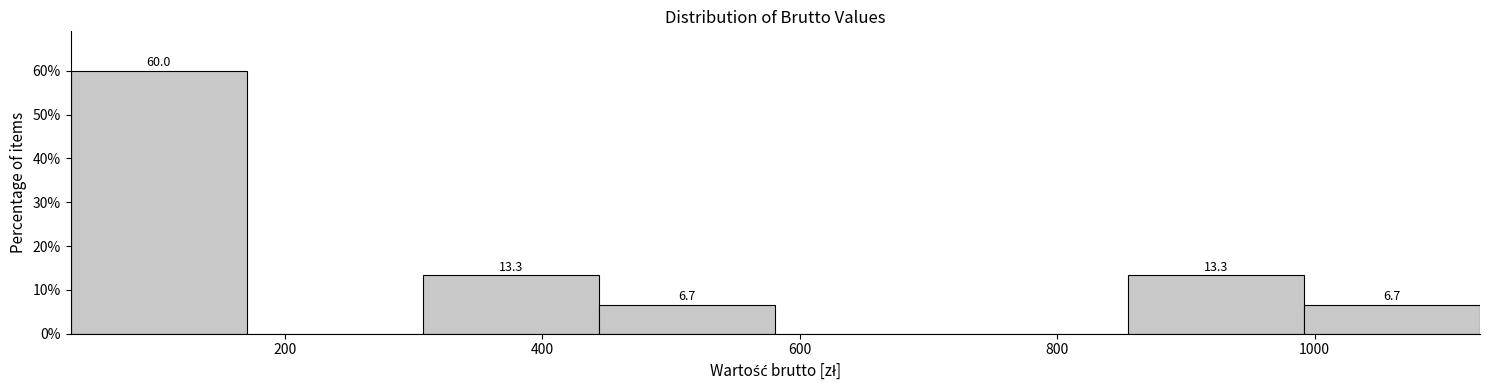

Which range on the x-axis has the tallest bar?

40 to 180